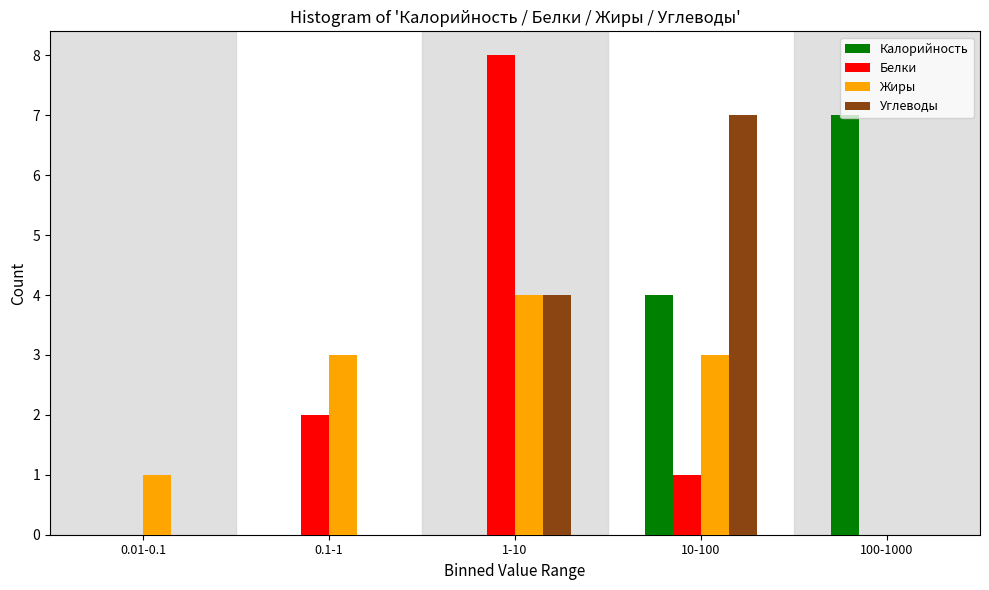

True or false: Углеводы has a value of 1 at 1-10.

False